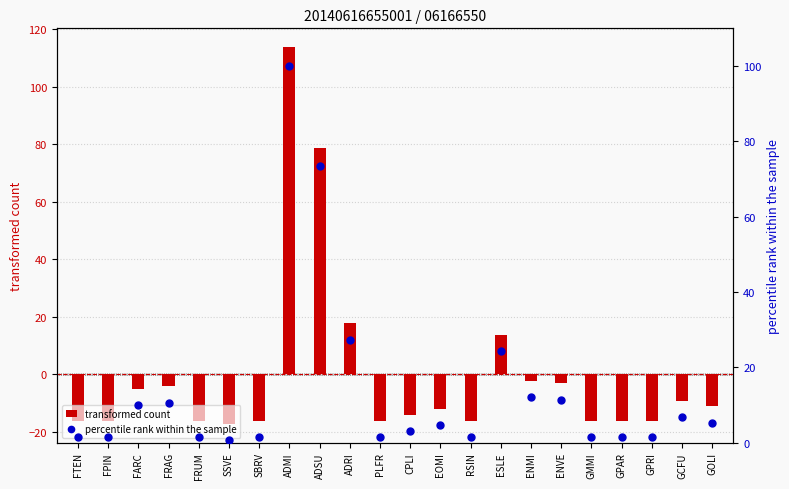

At which category is the sum across all series the highest?

ADMI